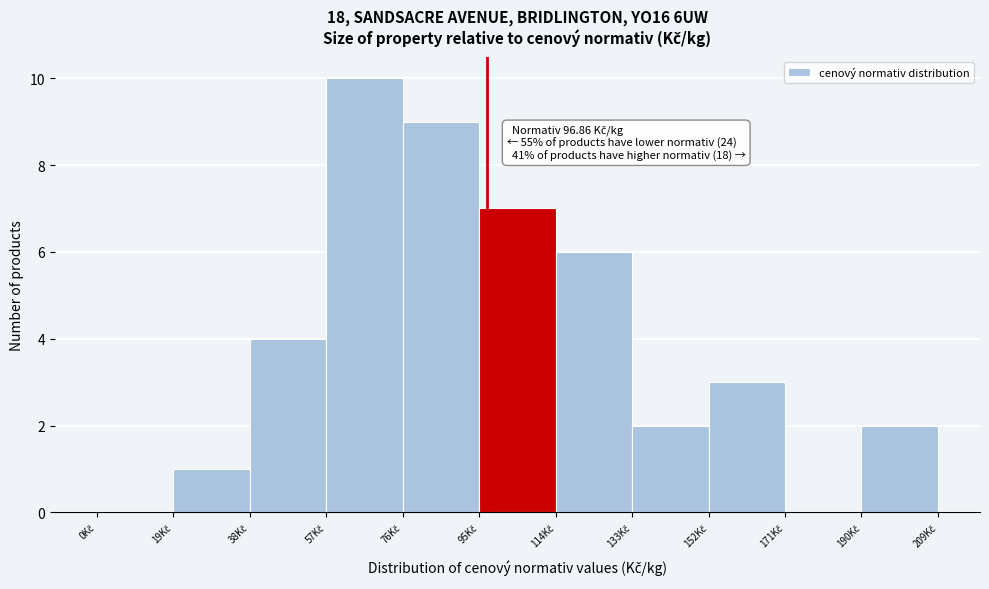

Over which range of the x-axis is the bar tallest?

57 to 76